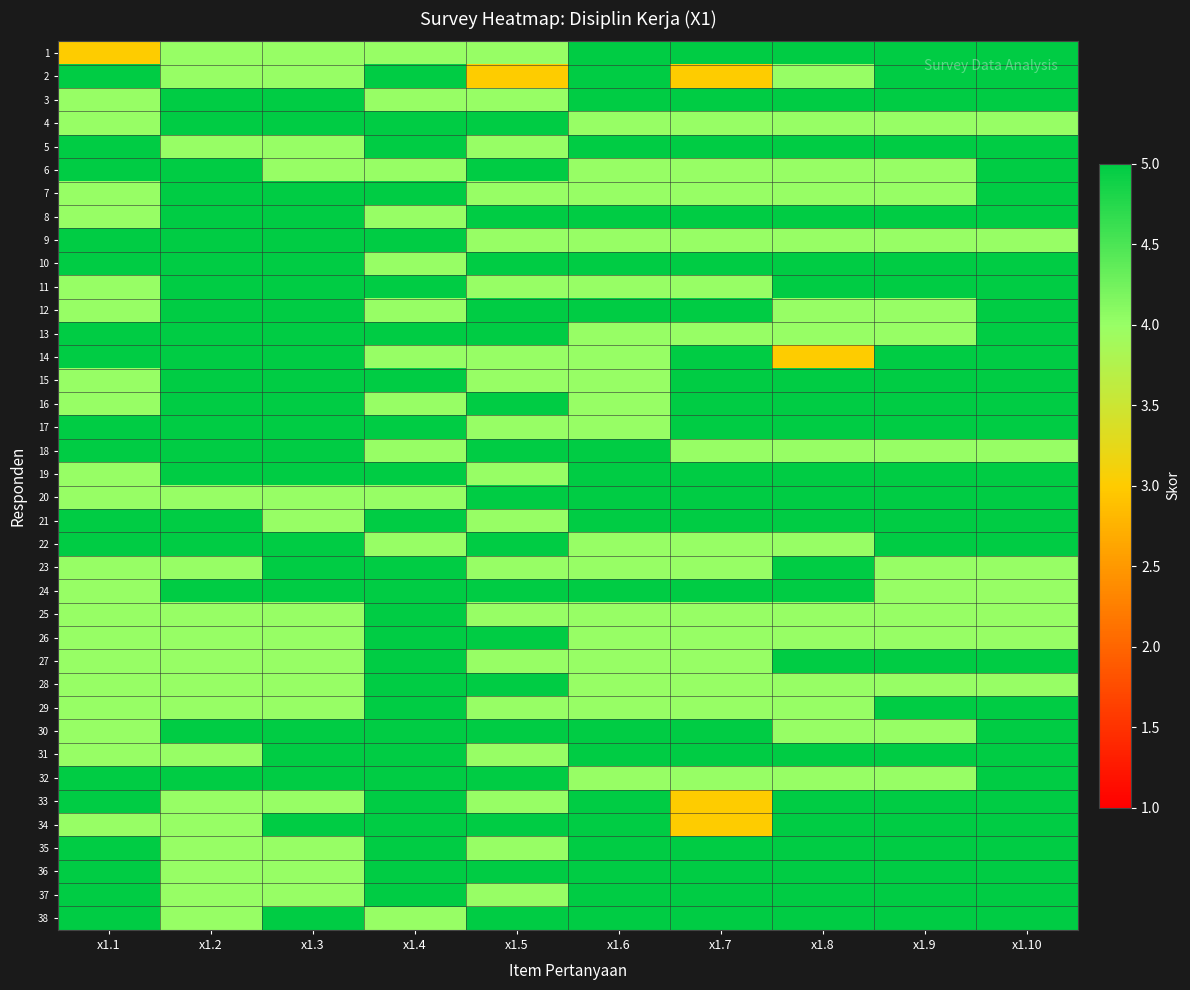

Which has a higher value, x1.1 or x1.5?

x1.5